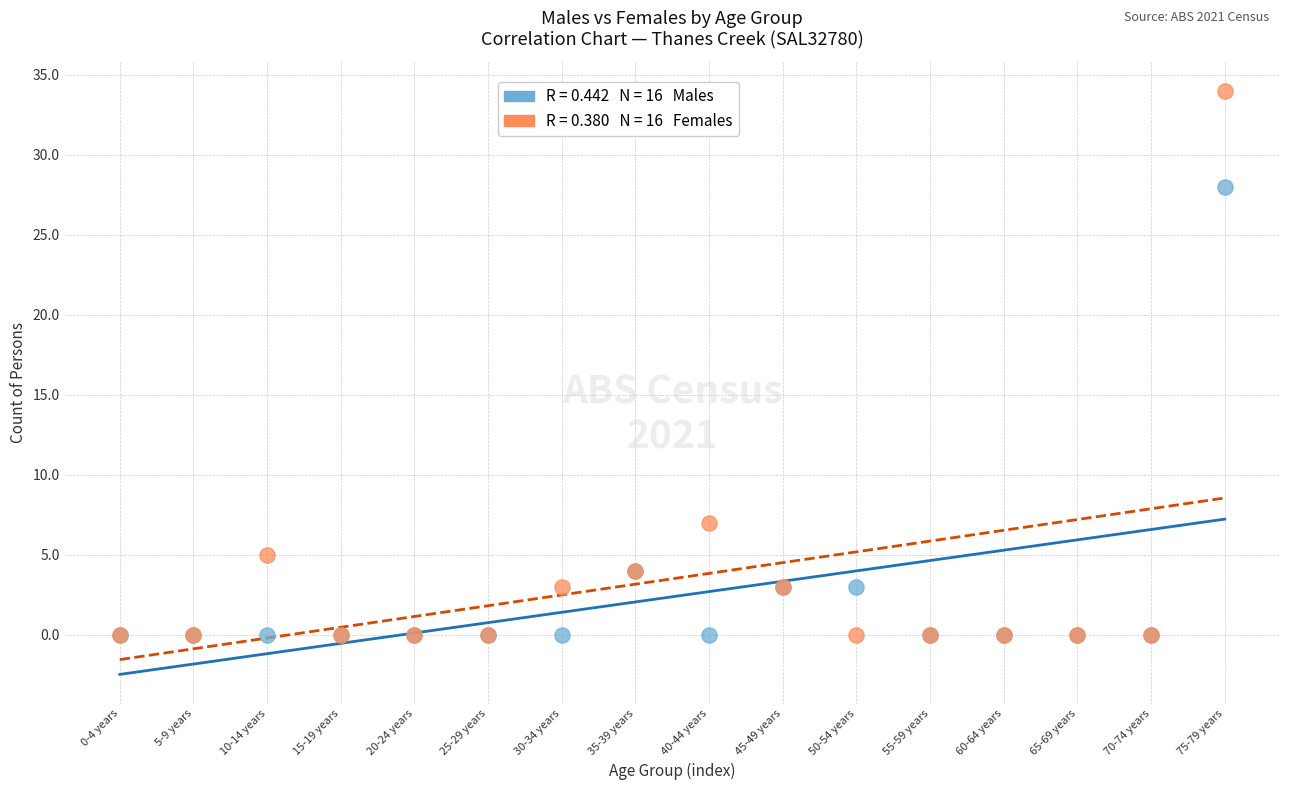

Across all series, what Y value is closest to 17?

7